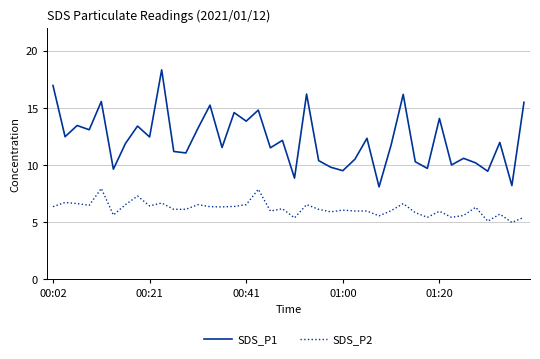

Which series has the widest spread of values?

SDS_P1